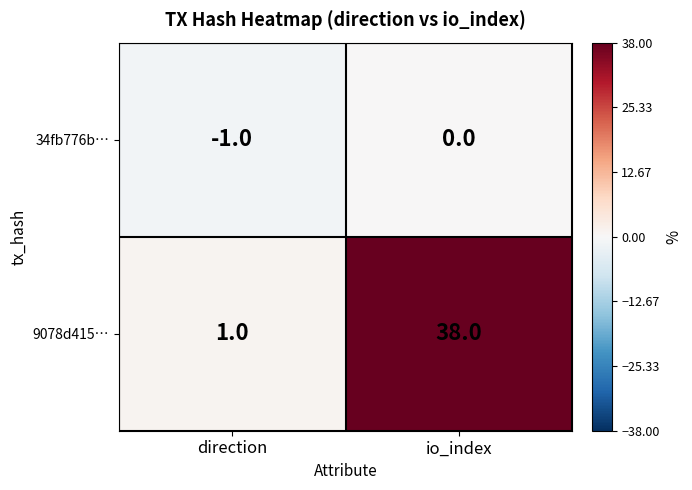

Which category has the lowest value in the 9078d415… series?

direction